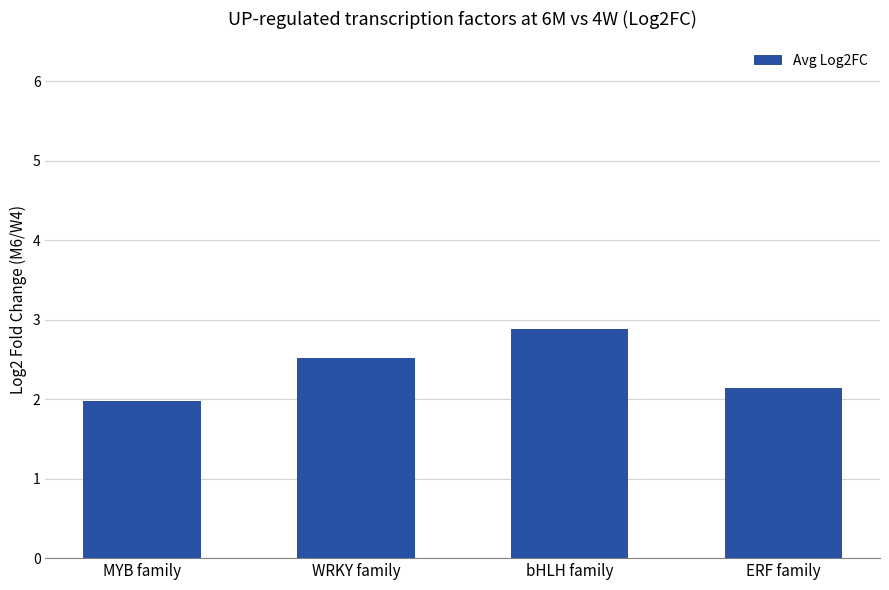

What is the change in value from bHLH family to ERF family?

-0.7